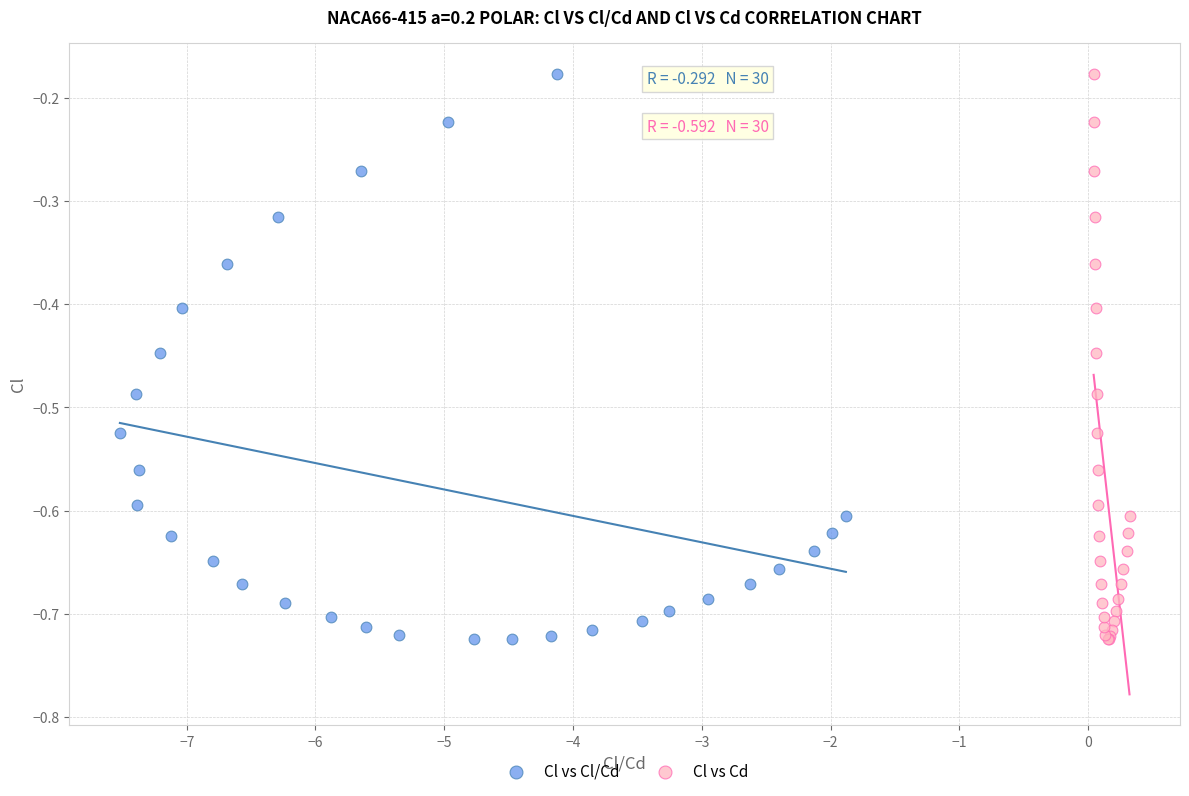

What are all the series names shown in the legend?

Cl vs Cl/Cd, Cl vs Cd